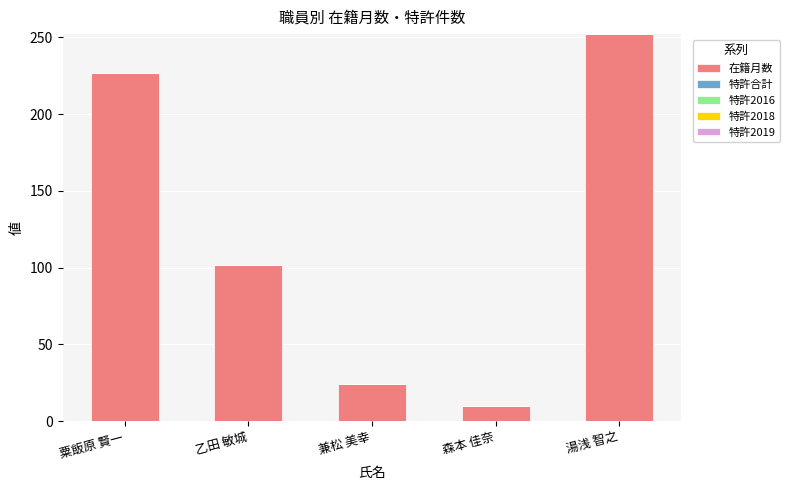

List the labels in order of value, smallest first.

森本 佳奈, 兼松 美幸, 乙田 敏城, 粟飯原 賢一, 湯浅 智之